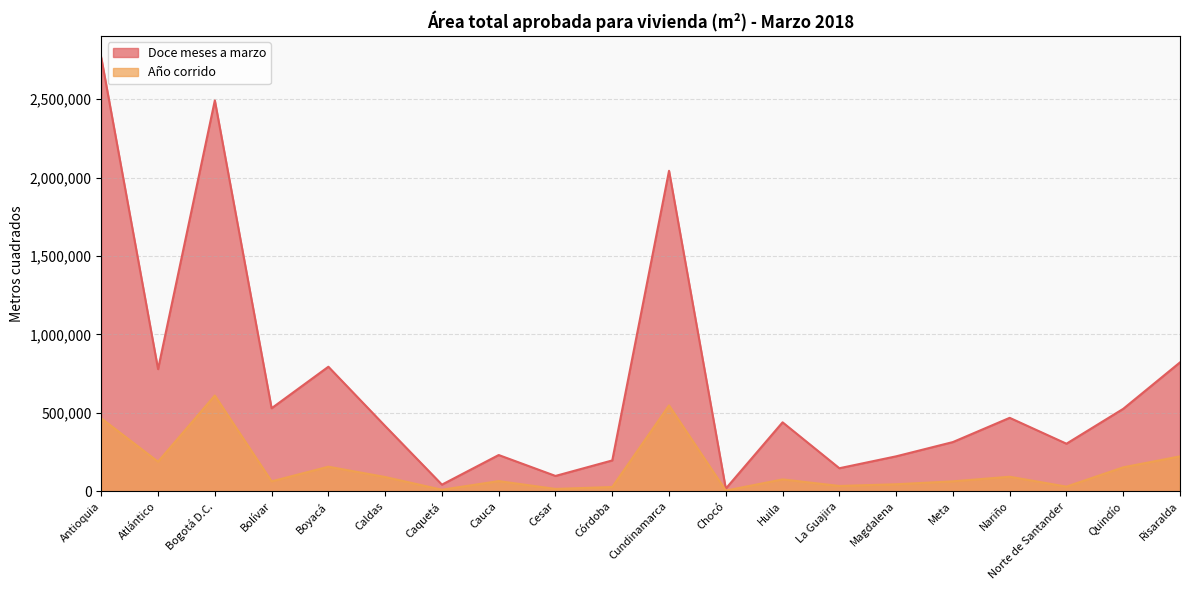

Does the chart have visible grid lines?

Yes